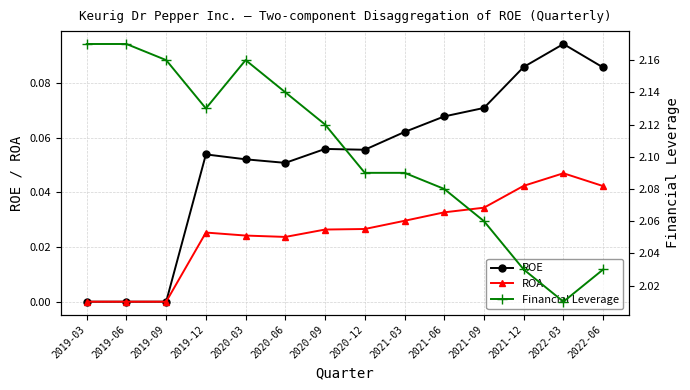

Reading left to right, what are all the values shown in this chart?

ROE: 0.0	0.0	0.0	0.1	0.1	0.1	0.1	0.1	0.1	0.1	0.1	0.1	0.1	0.1
ROA: 0.0	0.0	0.0	0.0	0.0	0.0	0.0	0.0	0.0	0.0	0.0	0.0	0.0	0.0
Financial Leverage: 2.2	2.2	2.2	2.1	2.2	2.1	2.1	2.1	2.1	2.1	2.1	2.0	2.0	2.0